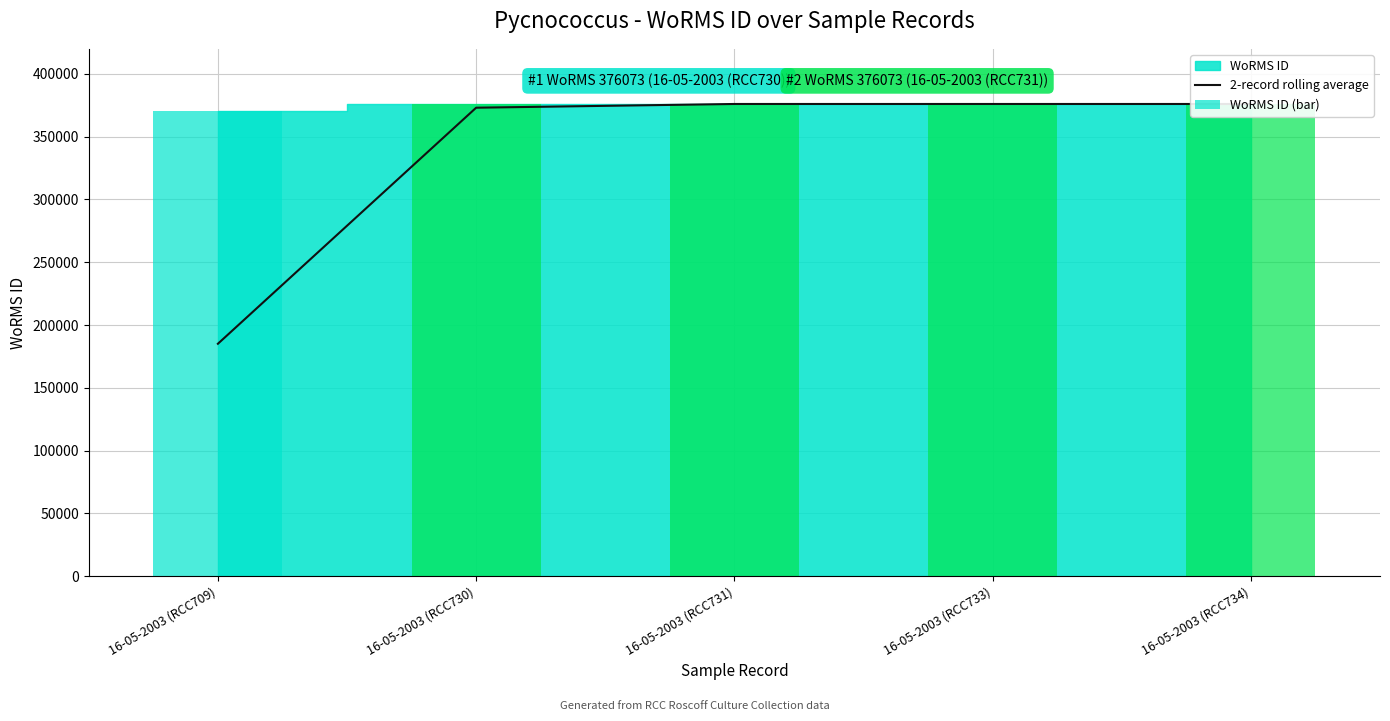

Is the value of 2-record rolling average at 16-05-2003 (RCC733) greater than the value of WoRMS ID (bar) at 16-05-2003 (RCC731)?

No